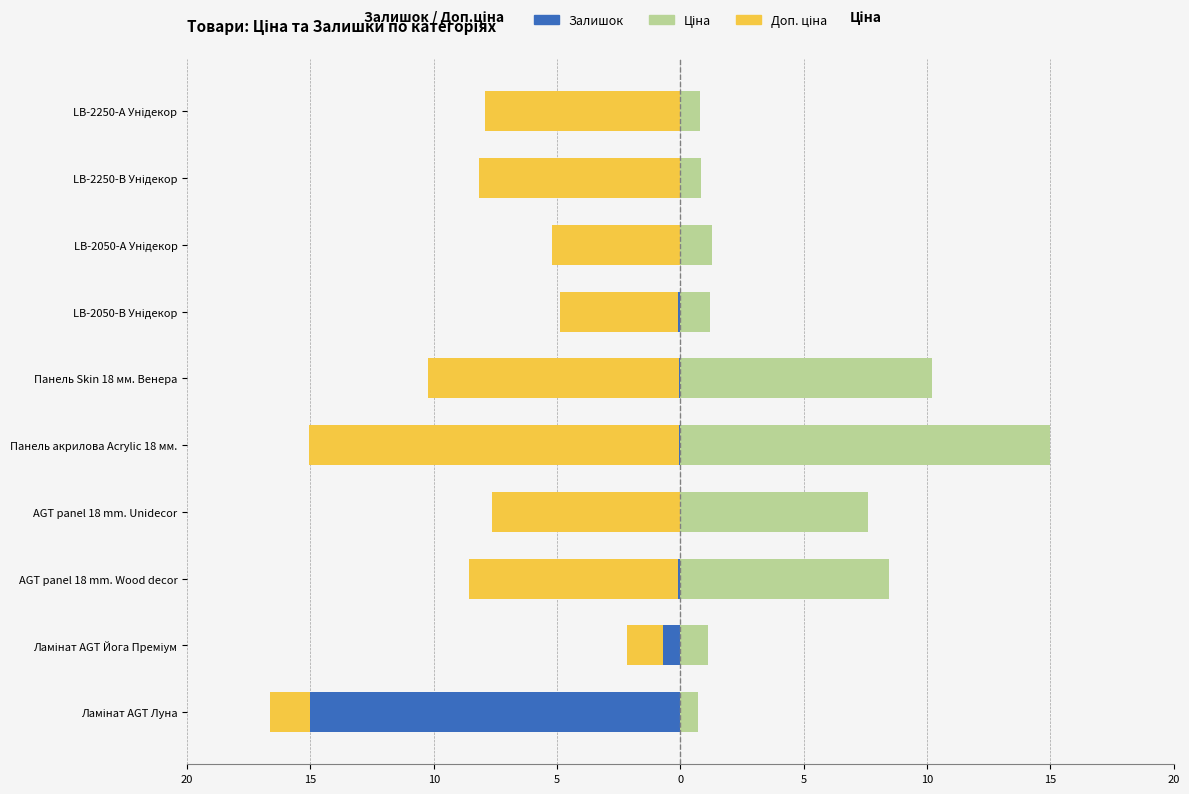

What is the highest value of the Ціна series?

15.0